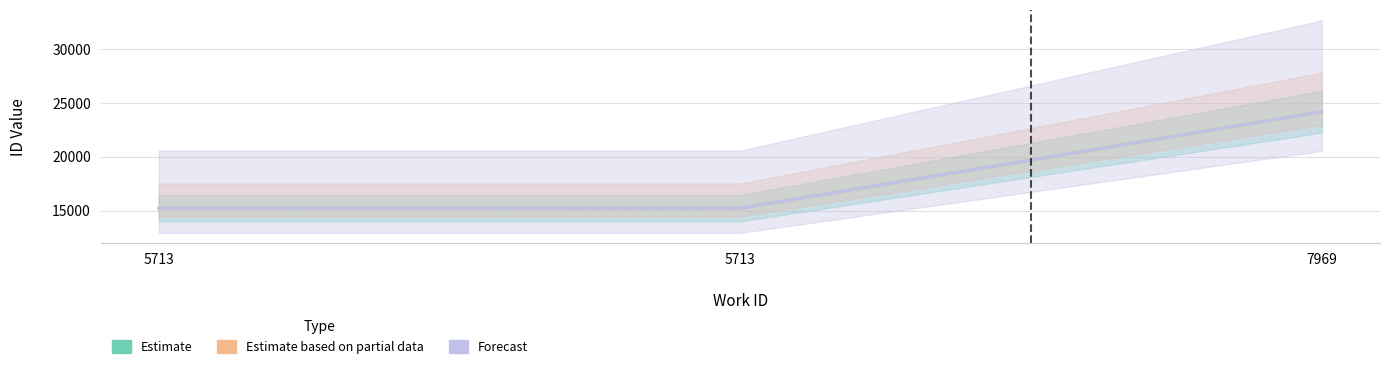

Between 5713 and 7969, which series saw the biggest shift?

Estimate